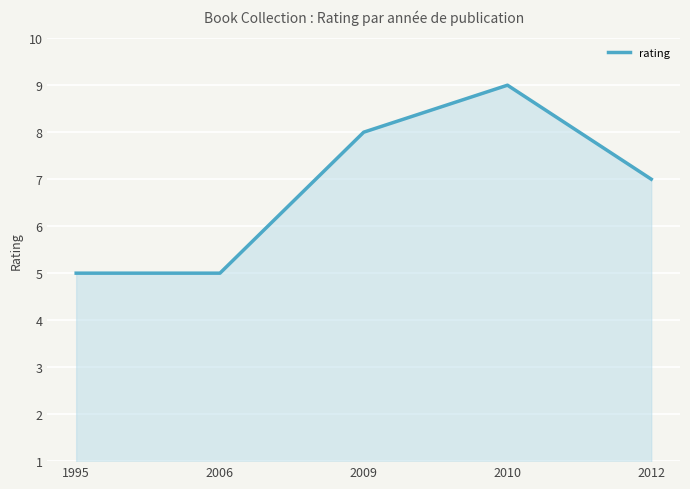

Reading left to right, list all the values displayed in this chart.

1995=5	2006=5	2009=8	2010=9	2012=7